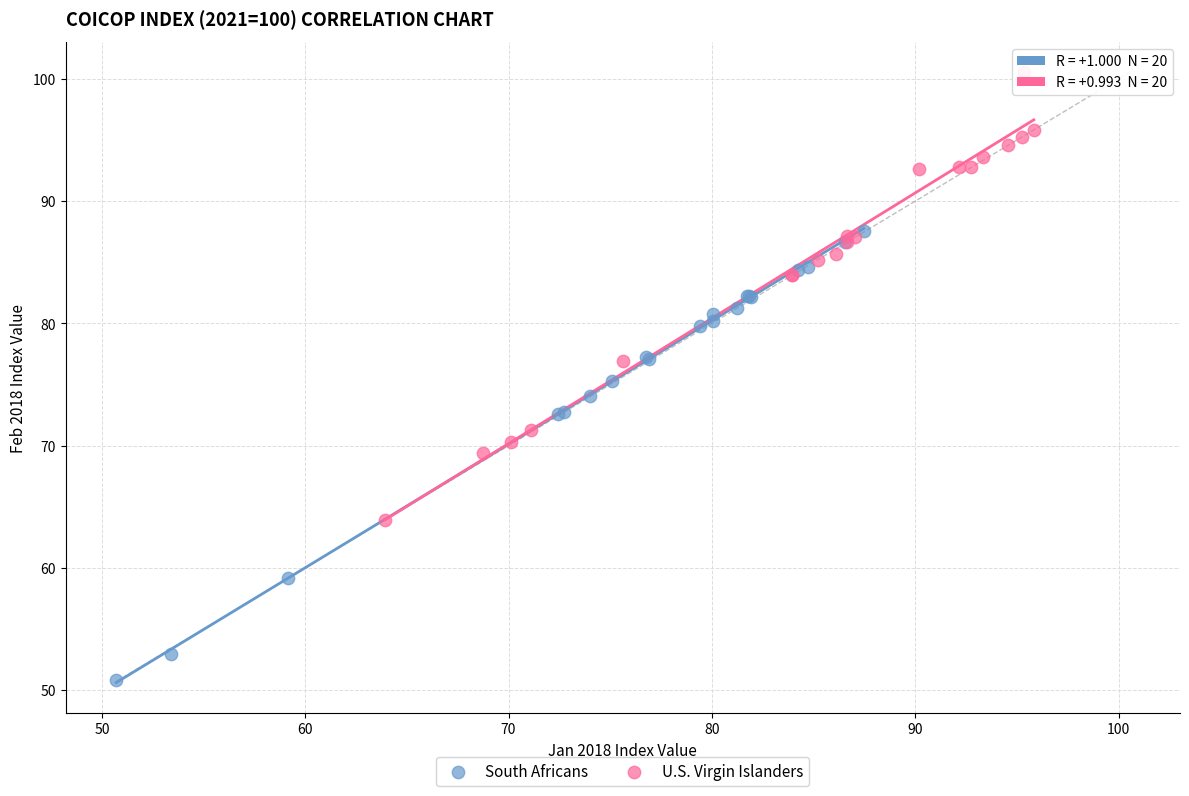

Which series contains the lowest Y value?

South Africans